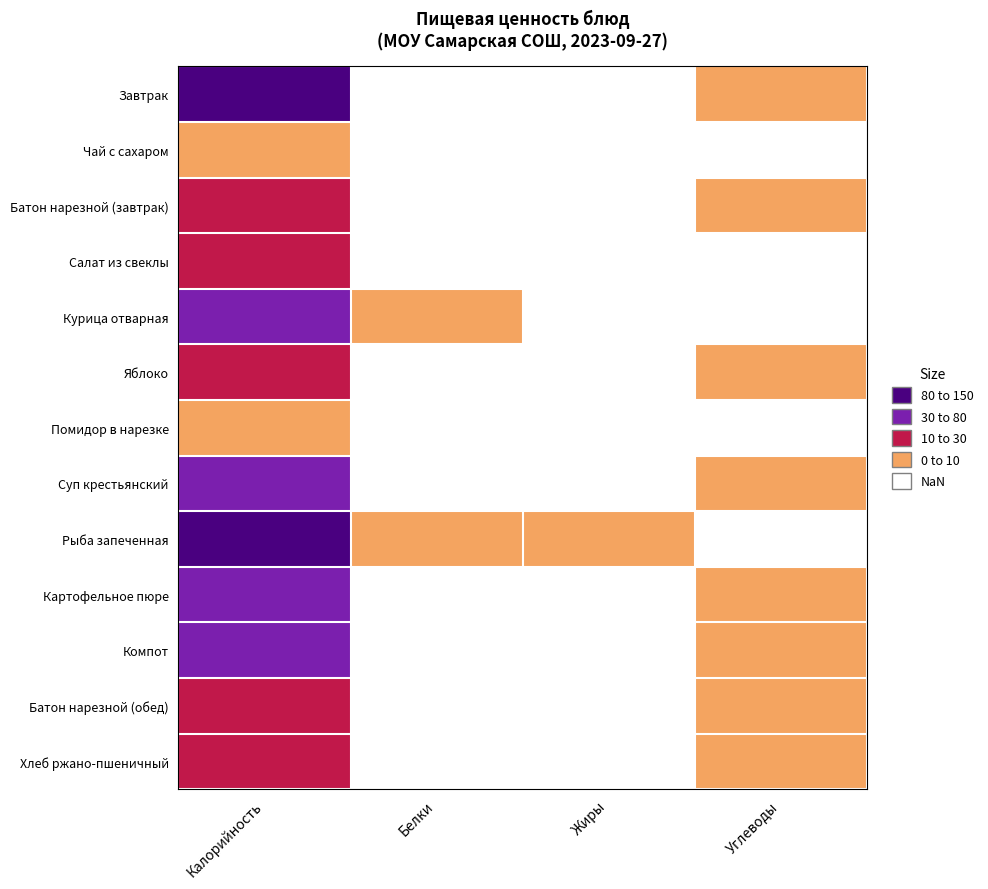

Which series has the widest spread of values?

Рыба запеченная